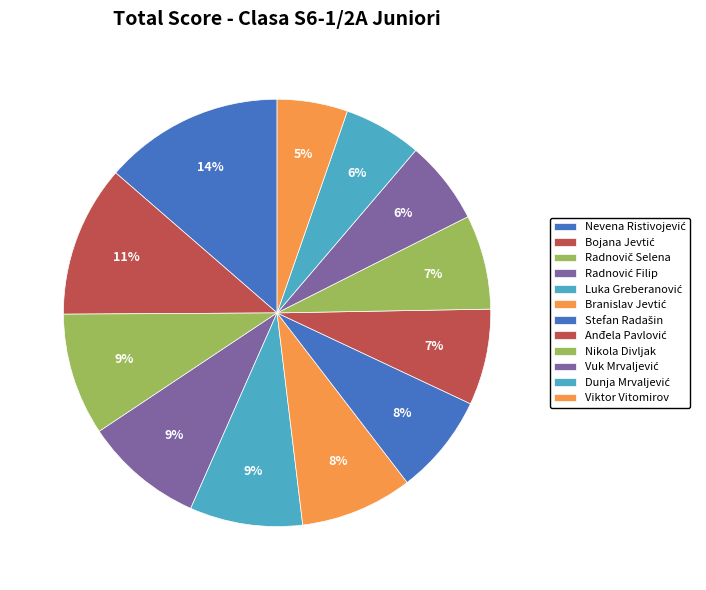

Count the number of slices in the pie.

12